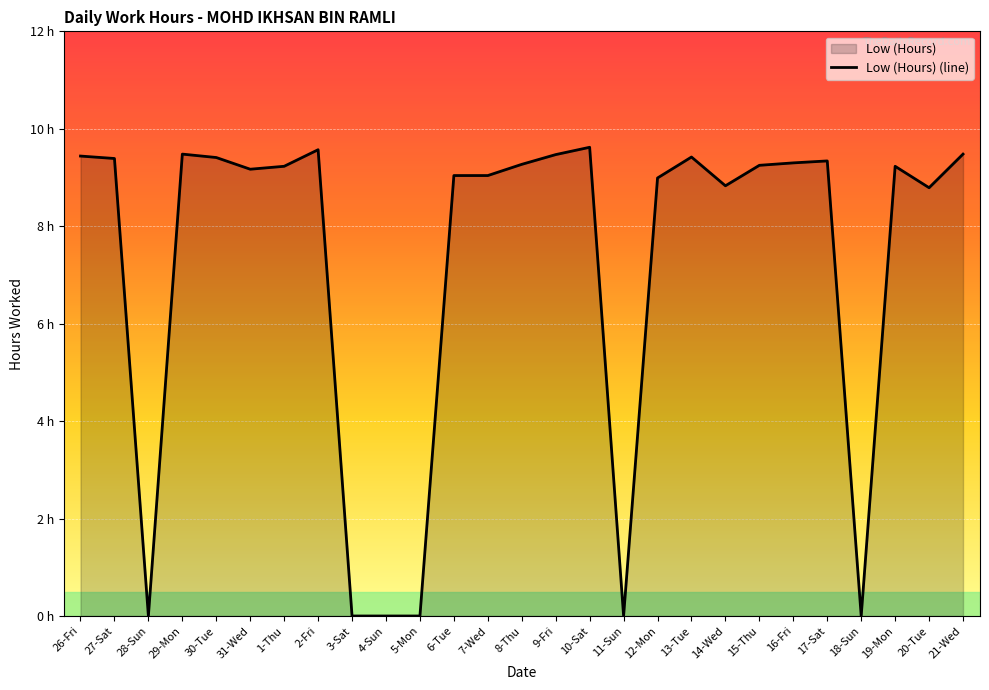

How many series are shown in this chart?

1